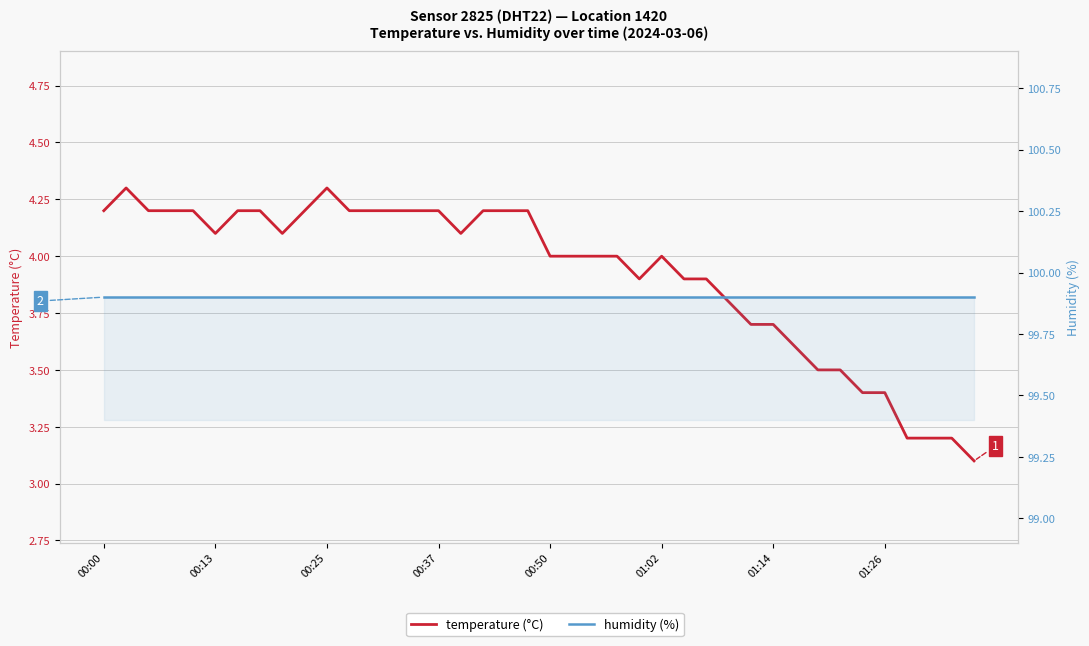

The value of temperature at 21 is 6.9. True or false?

False